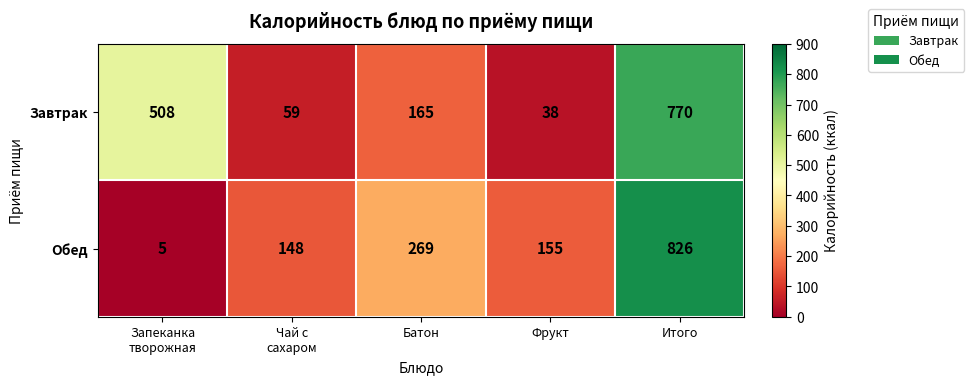

At which category does the chart reach its peak across all series?

Итого